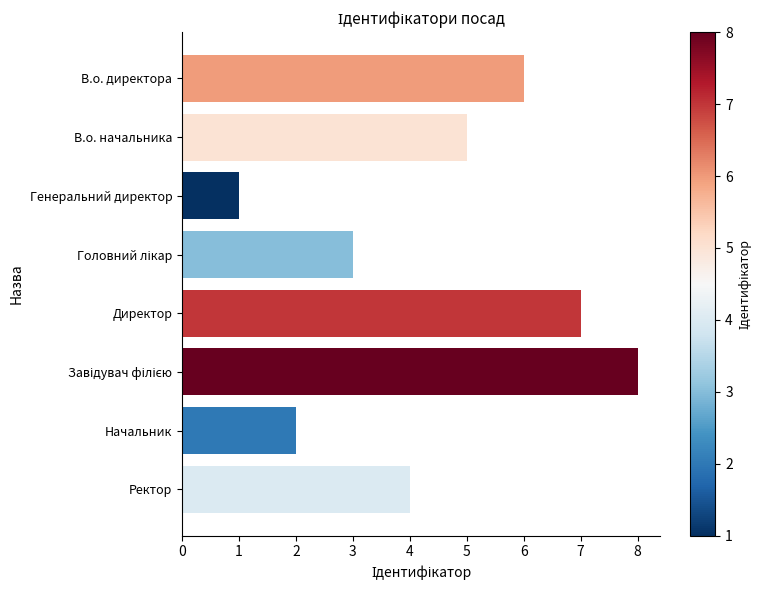

The chart shows a value of 1 at Генеральний директор. True or false?

True